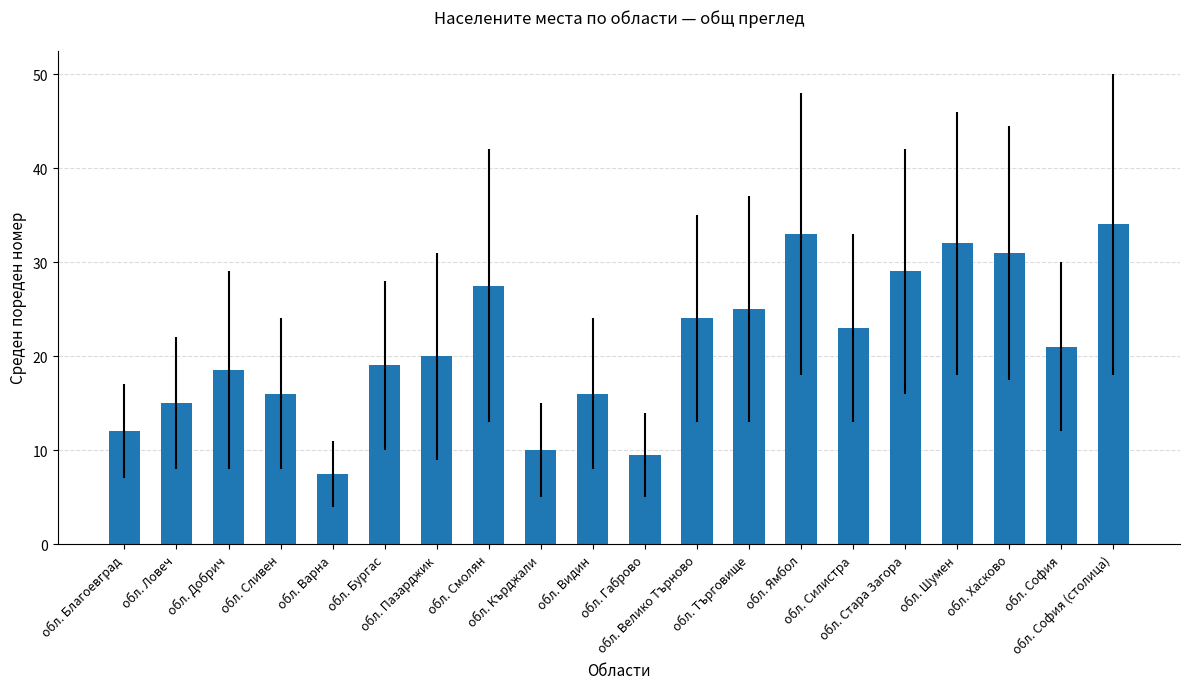

True or false: the data shows 14.6 at обл. Кърджали.

False